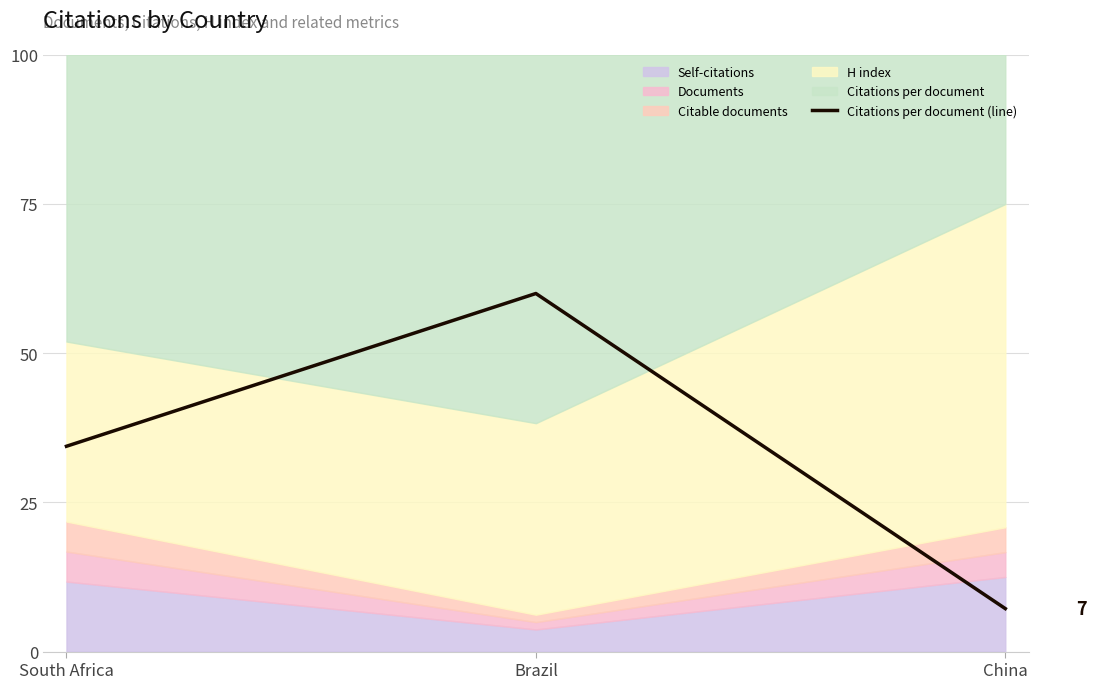

List the labels in order of value, smallest first.

China, South Africa, Brazil